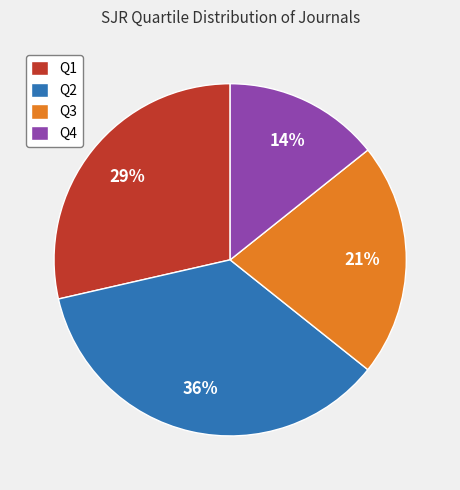

The Q3 slice represents 21% of the pie. True or false?

True